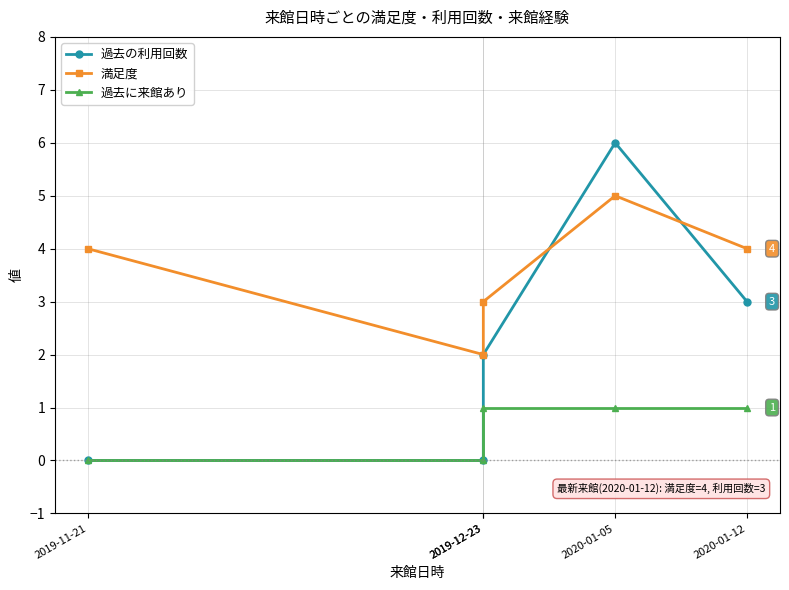

Is the value of 過去の利用回数 at 2019-12-23 greater than the value of 過去に来館あり at 2019-12-23?

No